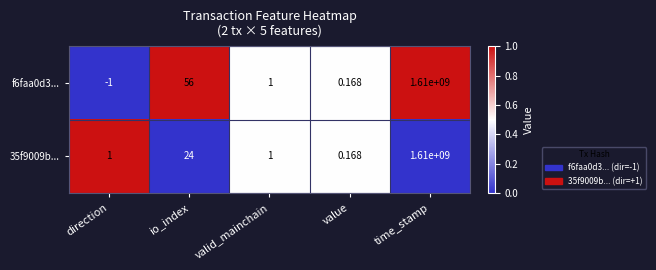

Where is 35f9009b... nearest to the value 805000000?

io_index